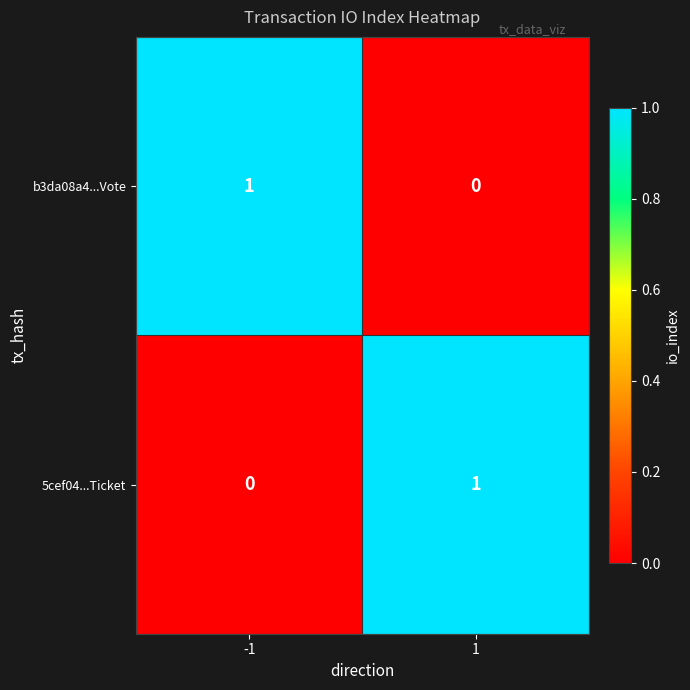

Is it true that 5cef04...Ticket equals 0 at 1?

False